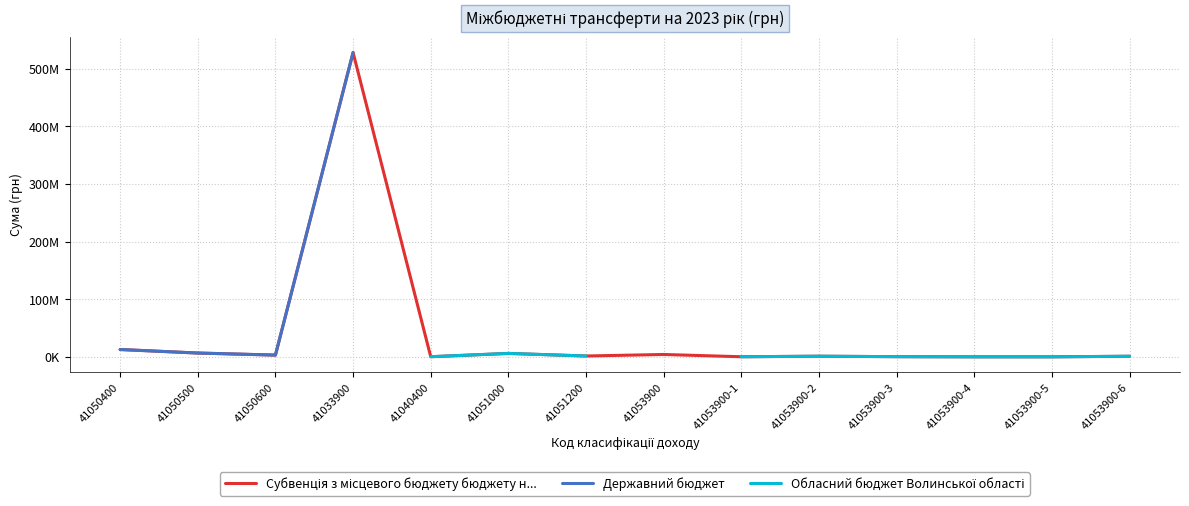

True or false: Державний бюджет and Субвенція з місцевого бюджету бюджету н... cross at least once.

False